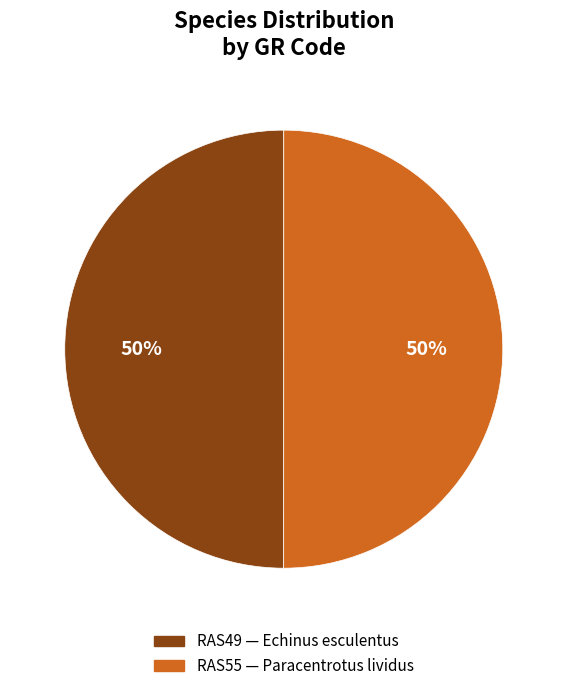

What percentage is the RAS55 slice, to the nearest percent?

50%